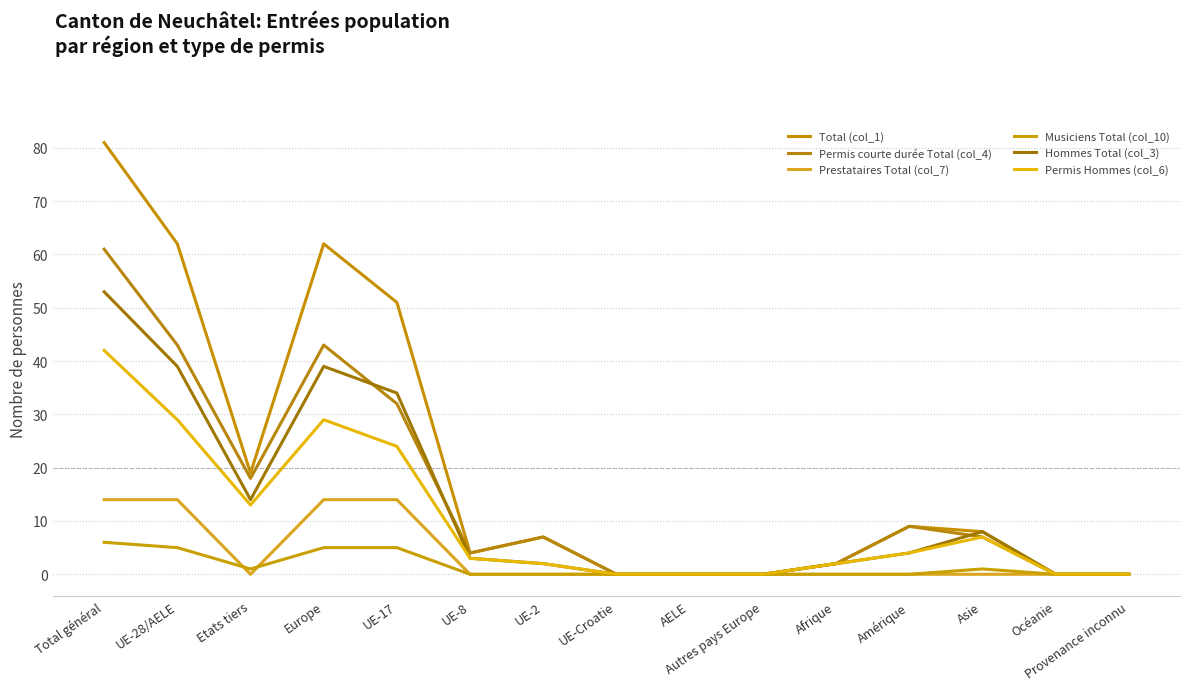

What is the label of the 10th point from the left?

Autres pays Europe